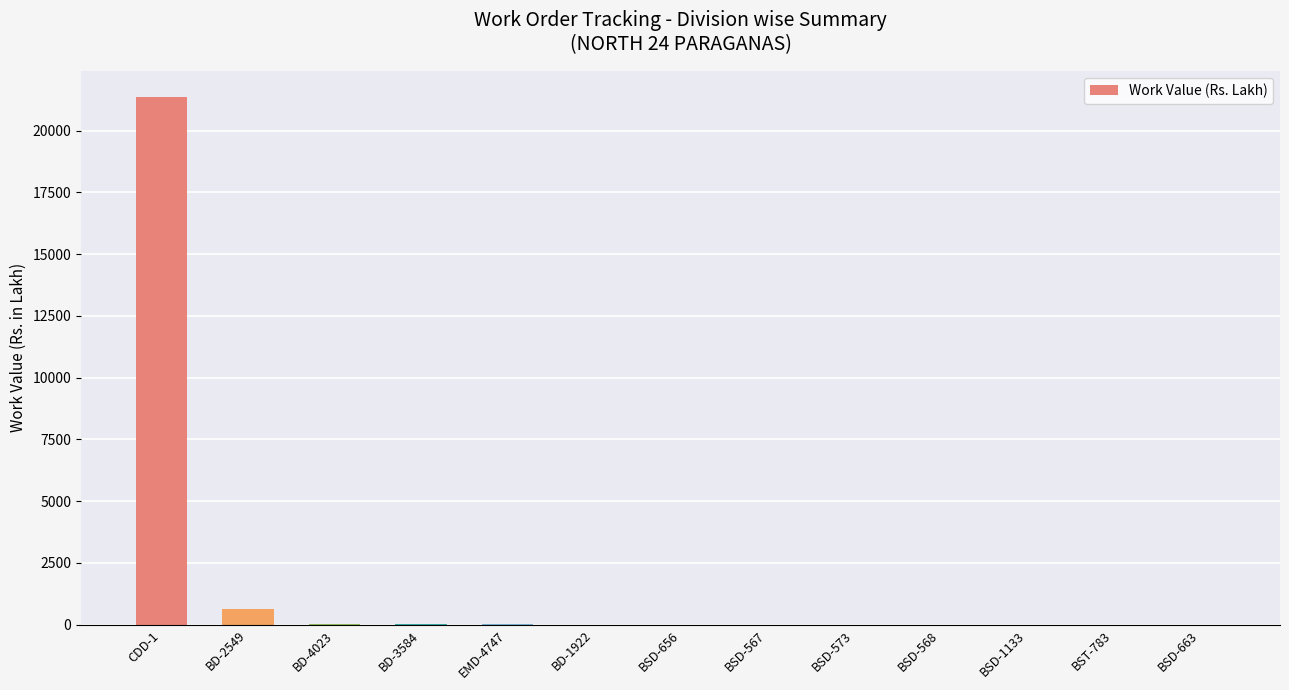

True or false: the data shows 3.1 at BSD-573.

True